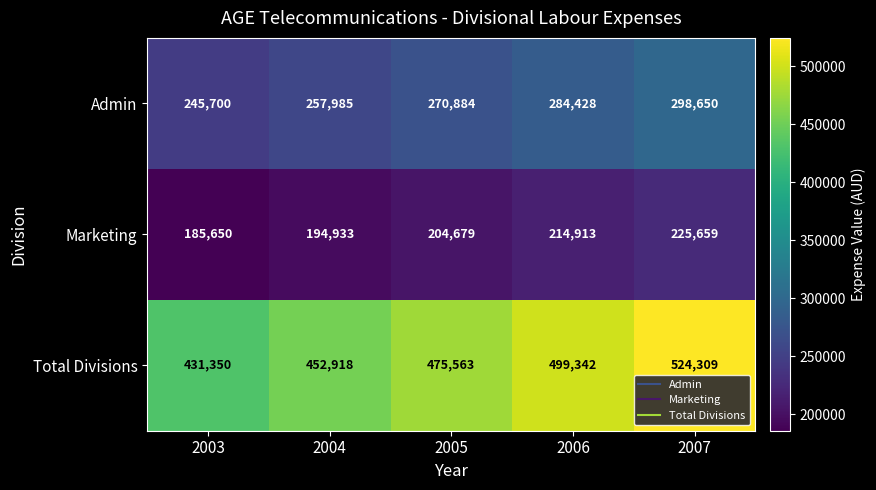

Which series changed the most between 2005 and 2006?

Total Divisions